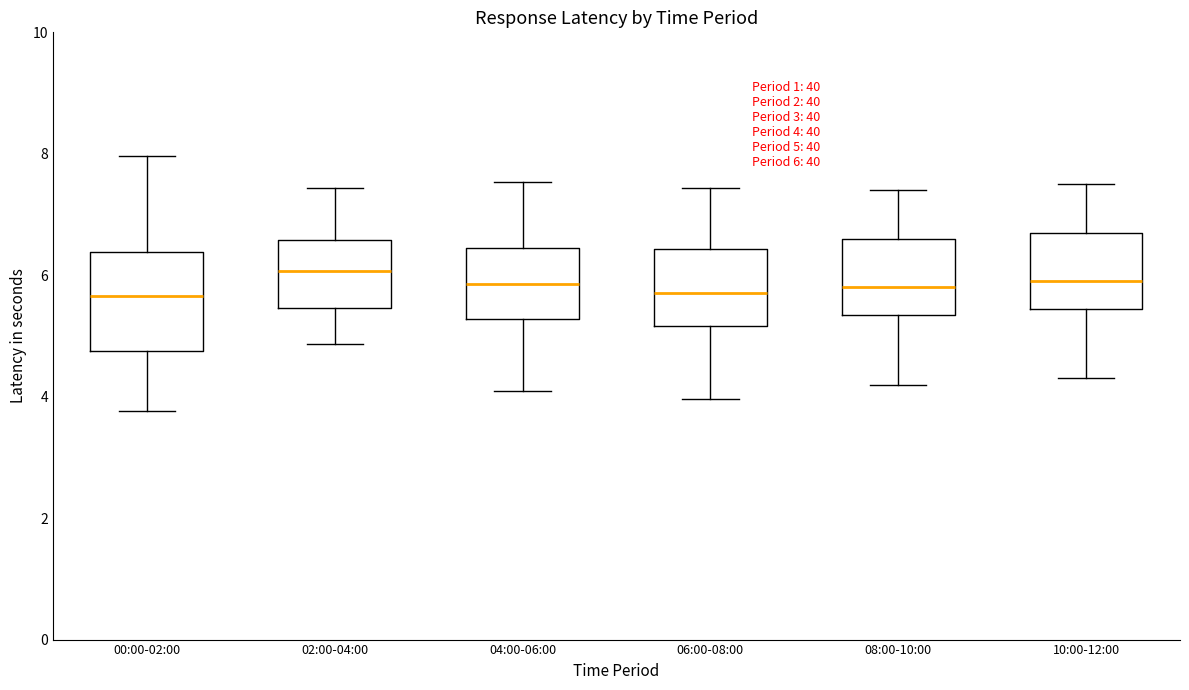

Comparing the boxes themselves (not the whiskers), which one is the tallest?

00:00-02:00